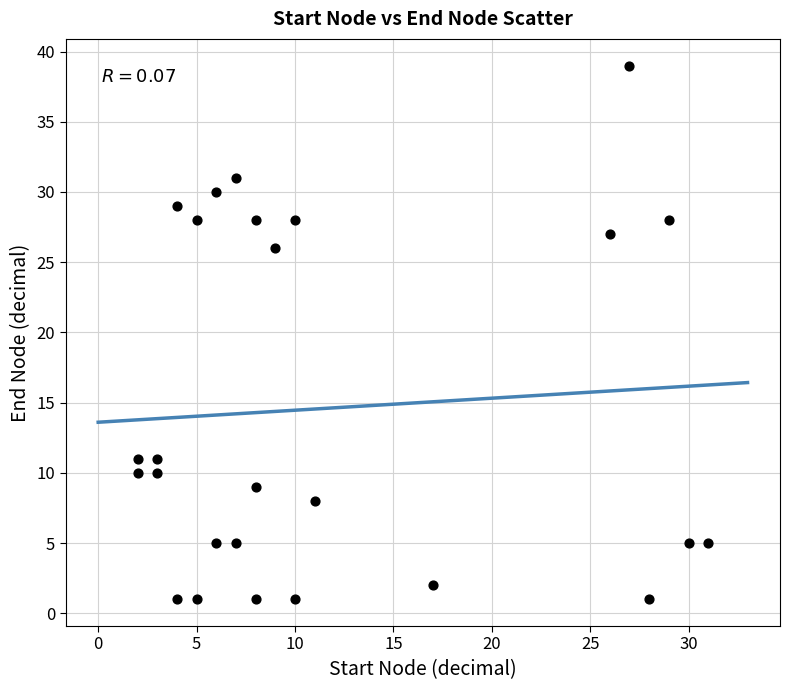

What Y value in the scatter plot is closest to 20?

26